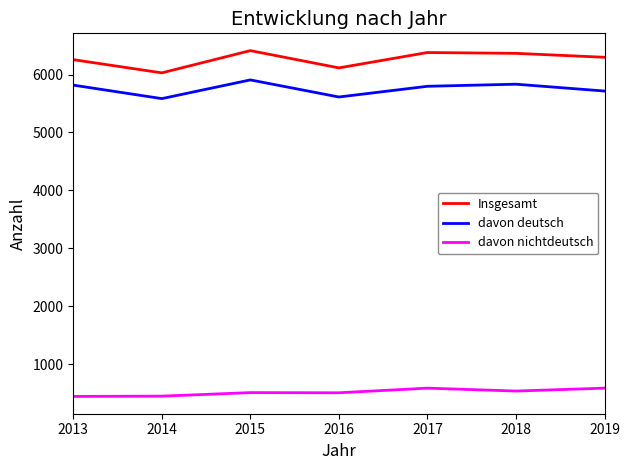

Which series has the widest spread of values?

Insgesamt